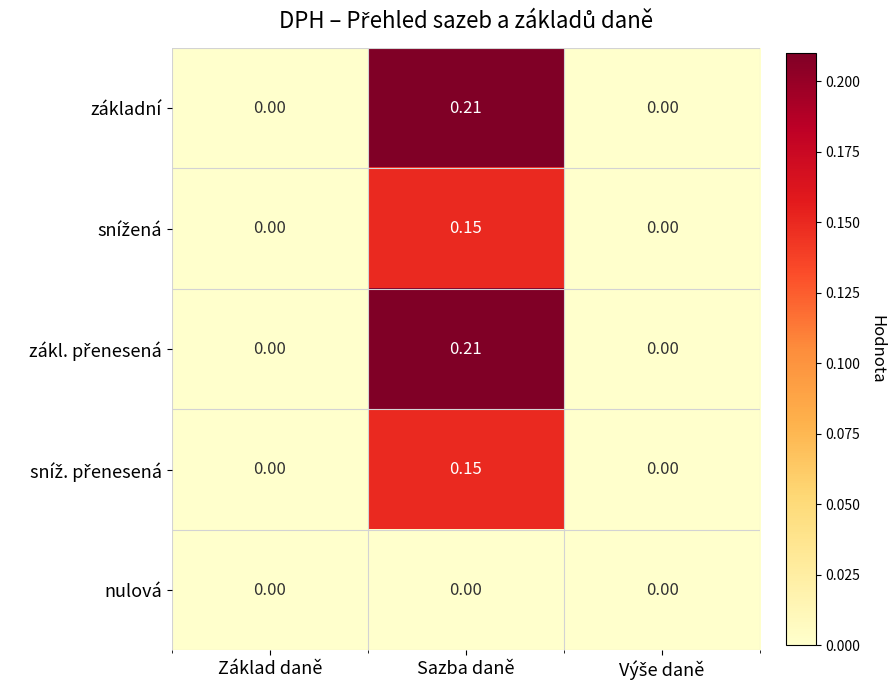

At which label does základní reach its peak?

Sazba daně